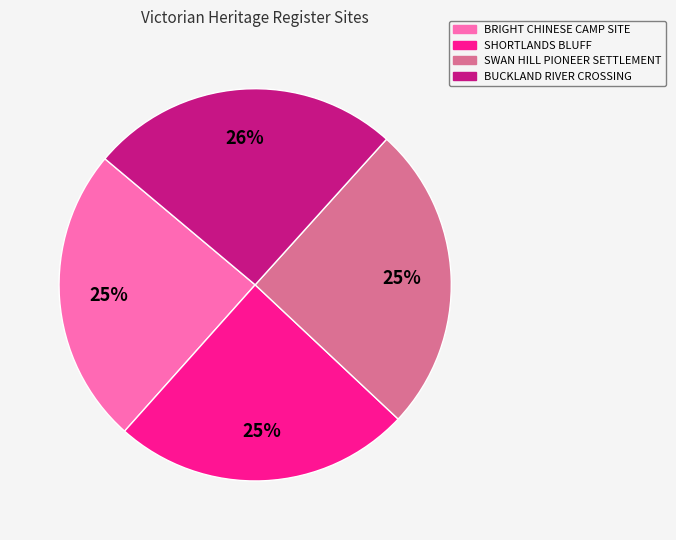

The BUCKLAND RIVER CROSSING slice represents 26% of the pie. True or false?

True